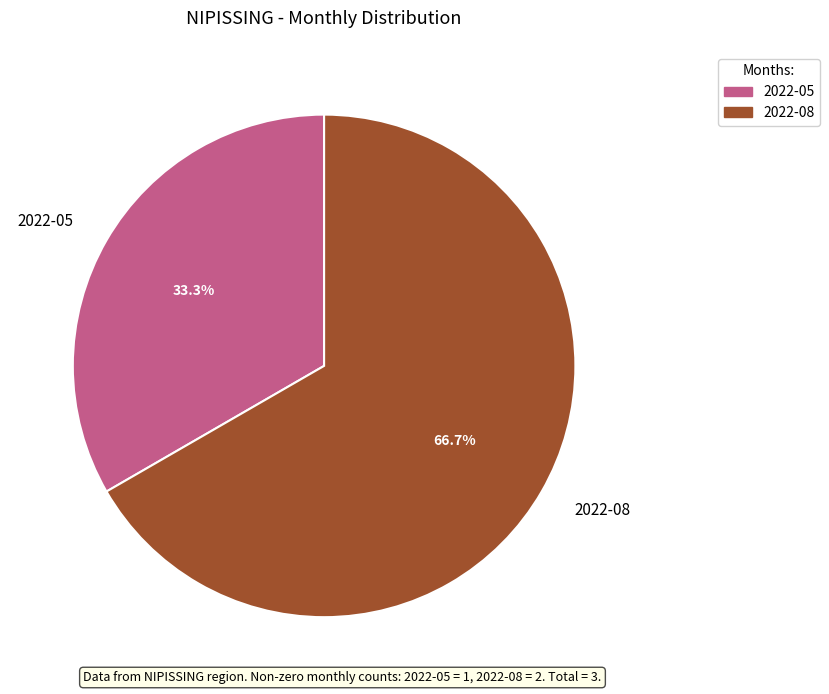

Rank the categories by value from highest to lowest.

2022-08, 2022-05